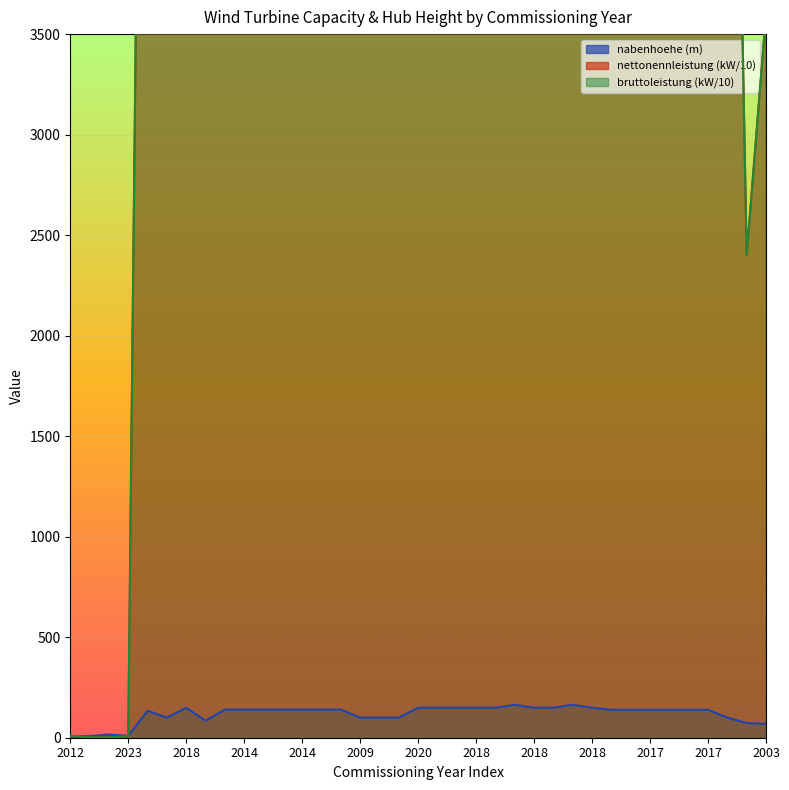

Where is the first local maximum for bruttoleistung?

2018